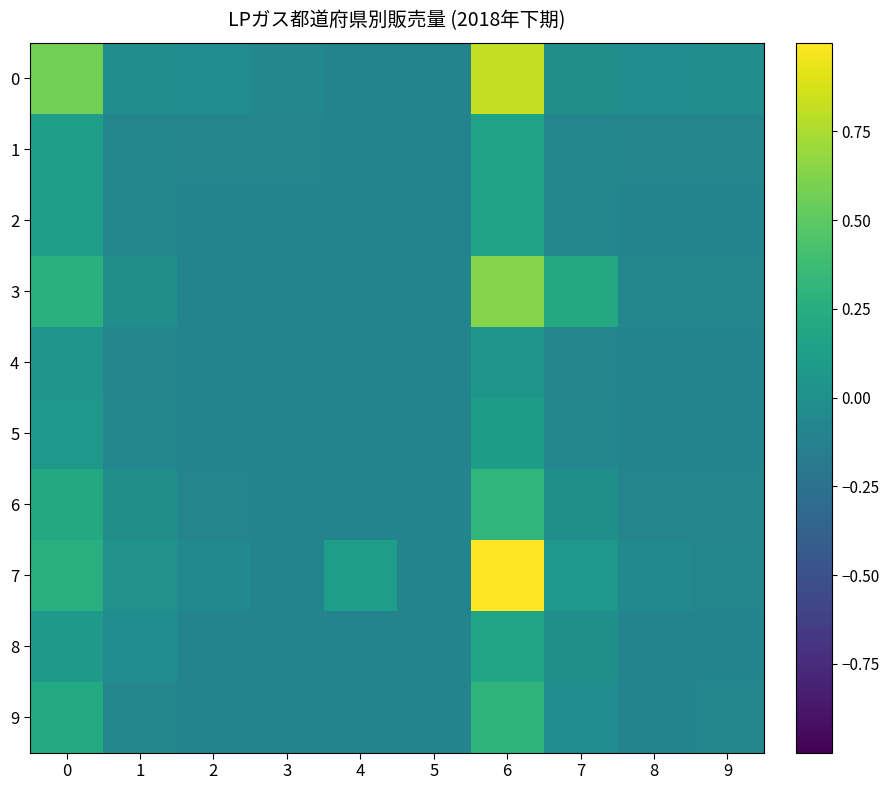

Rank the series by their maximum value, from highest to lowest.

7, 0, 3, 6, 9, 8, 2, 1, 5, 4